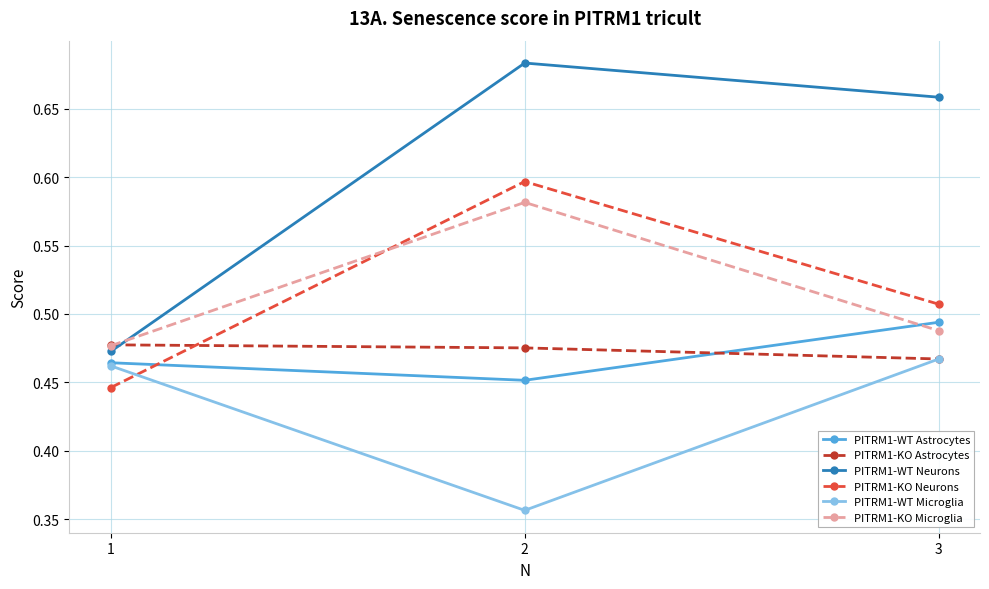

What is the total value across all series at 1?

2.8